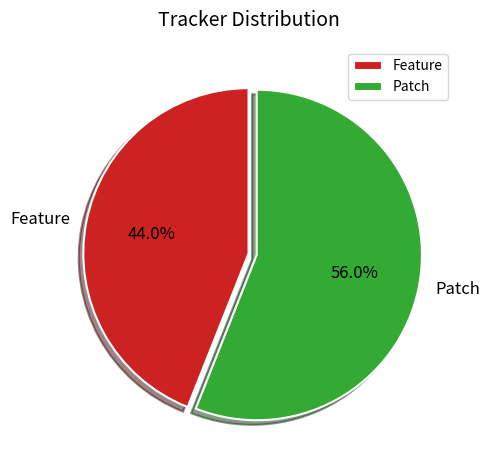

To the nearest percent, what is the average slice percentage?

50%